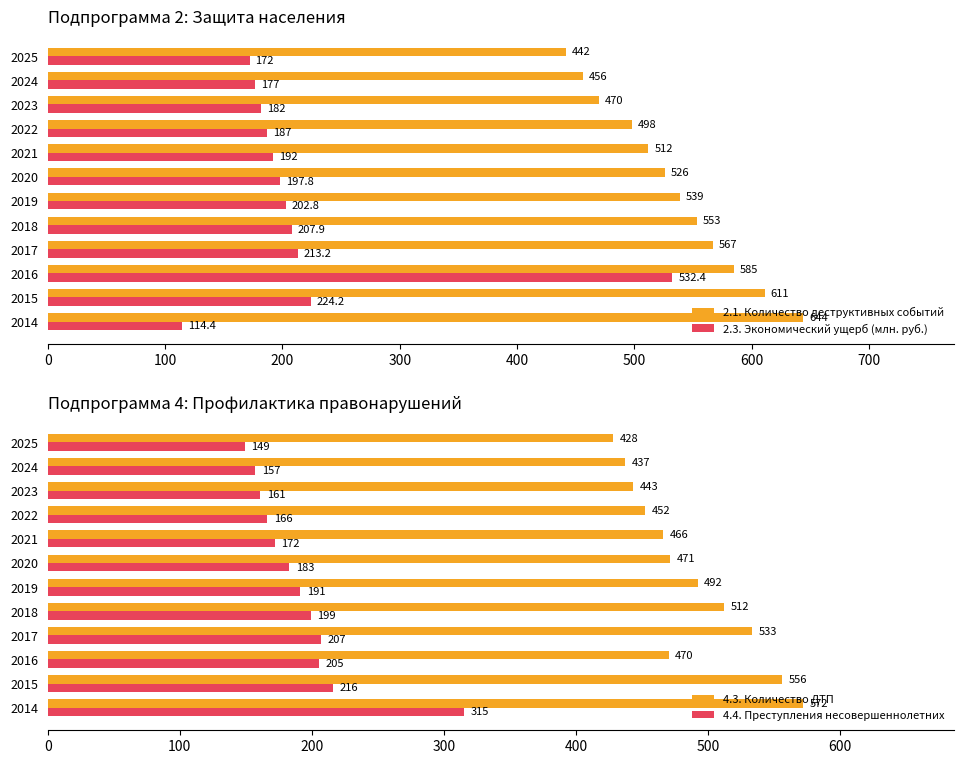

Rank the categories by 4.4. Преступления несовершеннолетних value from highest to lowest.

2014, 2015, 2017, 2016, 2018, 2019, 2020, 2021, 2022, 2023, 2024, 2025